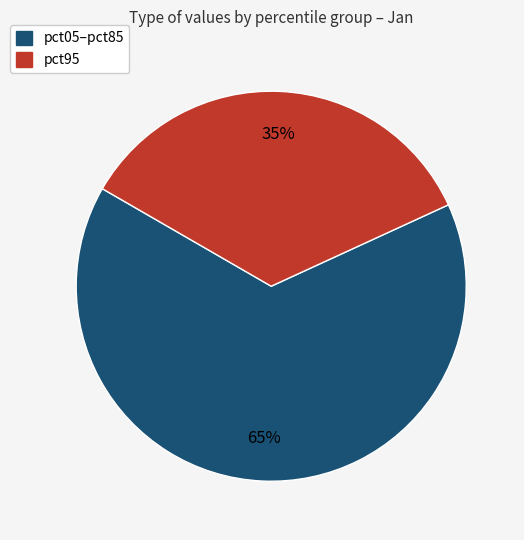

How many segments does this pie chart have?

2